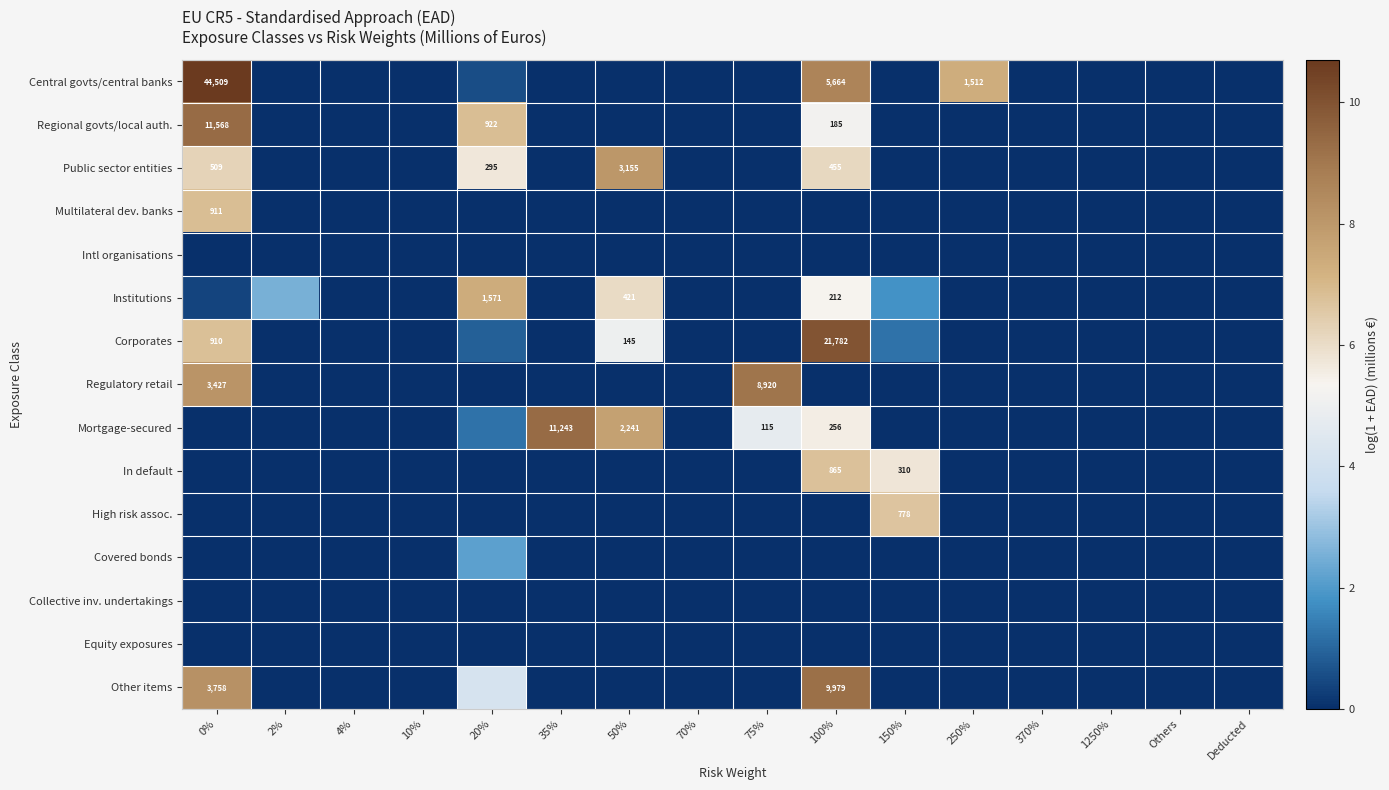

What is the maximum value shown in the chart?

10.7